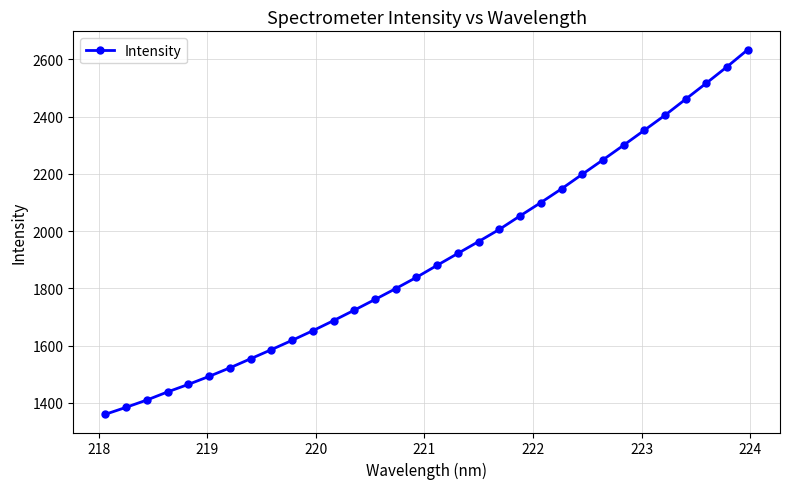

What is the average value?

1908.0